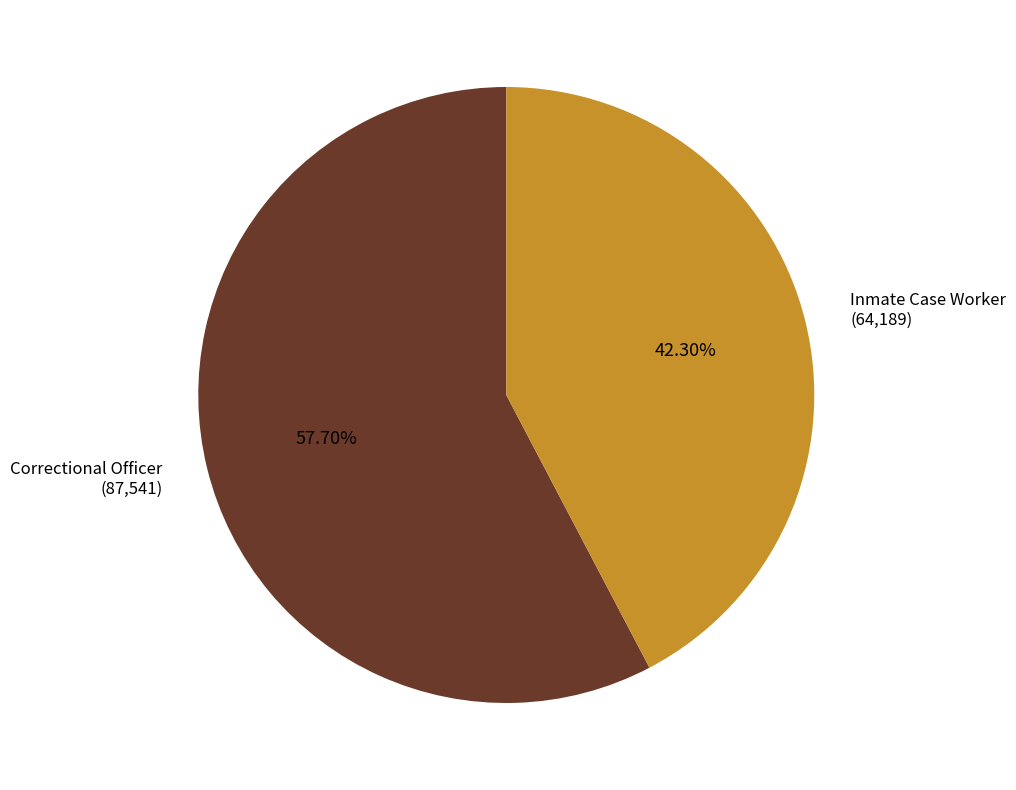

To the nearest percent, what is the difference between the largest and smallest slice percentages?

15%